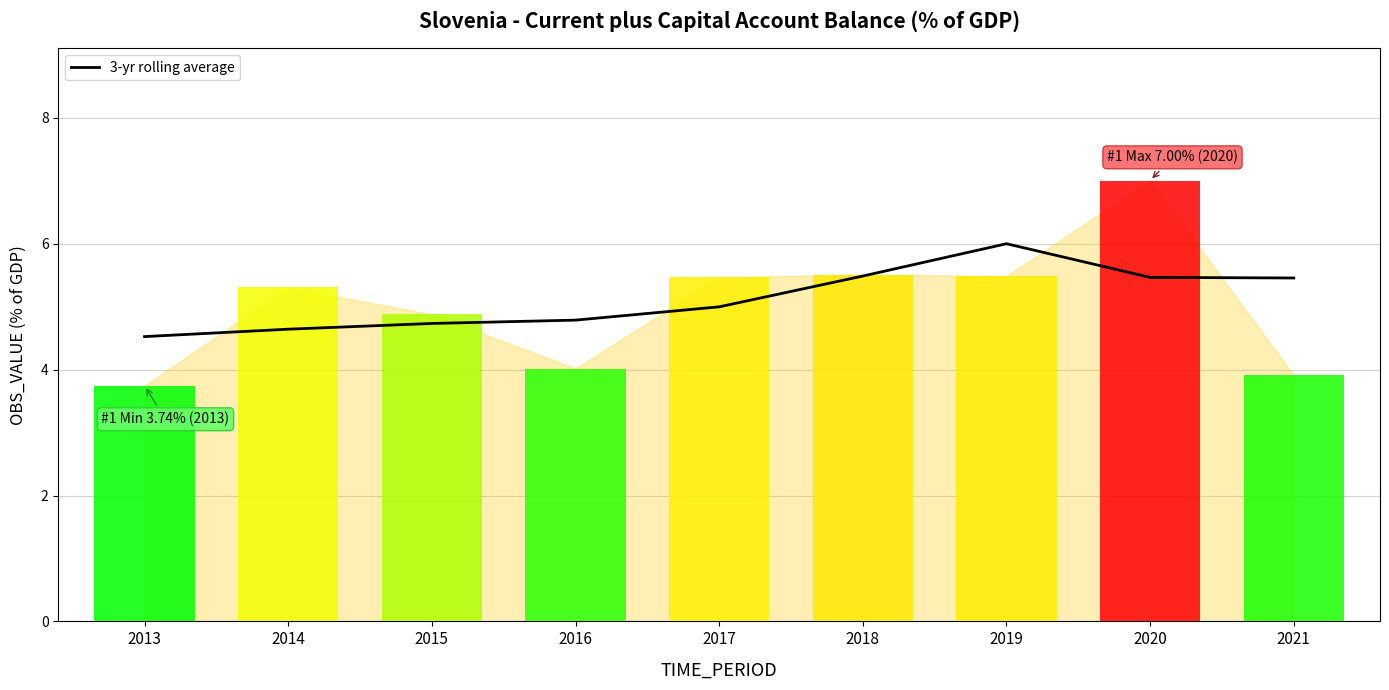

How many groups of bars are there?

9